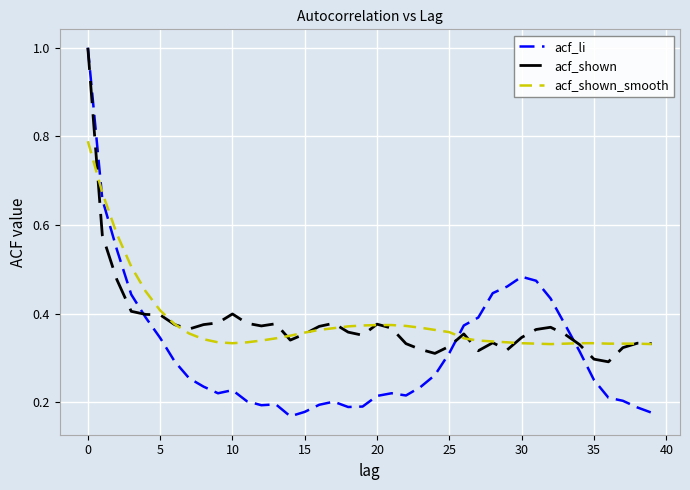

Which series has the widest spread of values?

acf_li